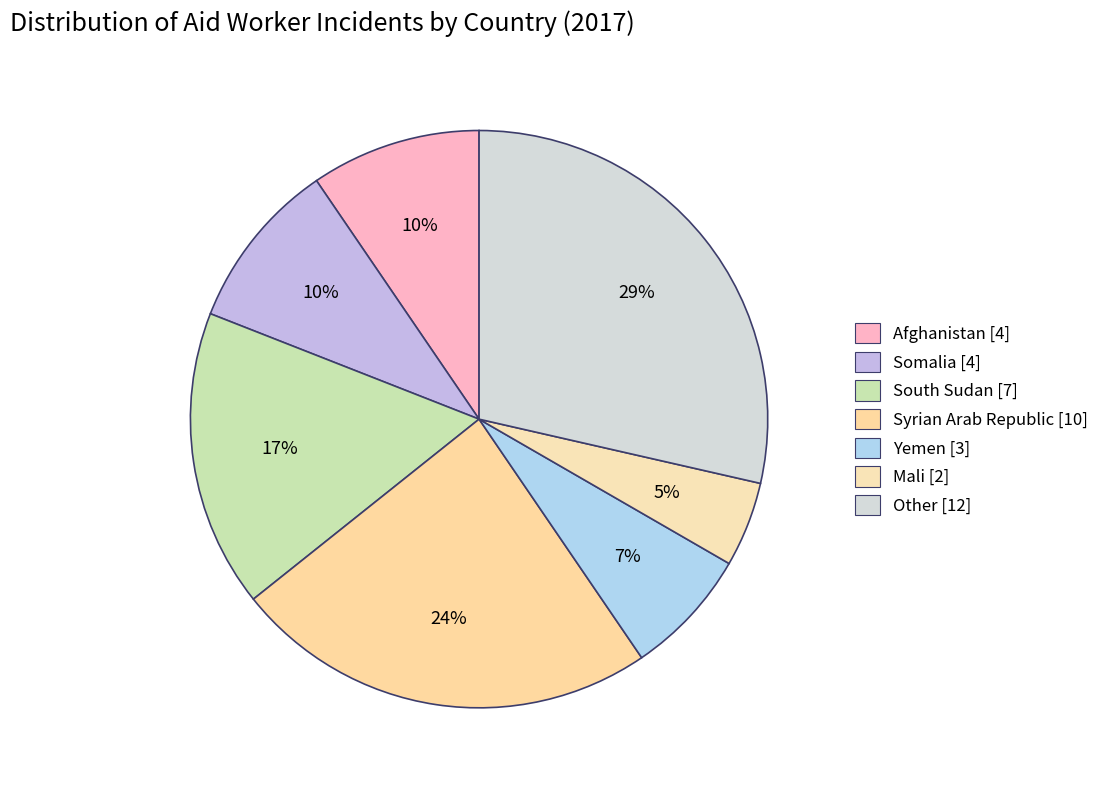

How many slices are in this pie chart?

7